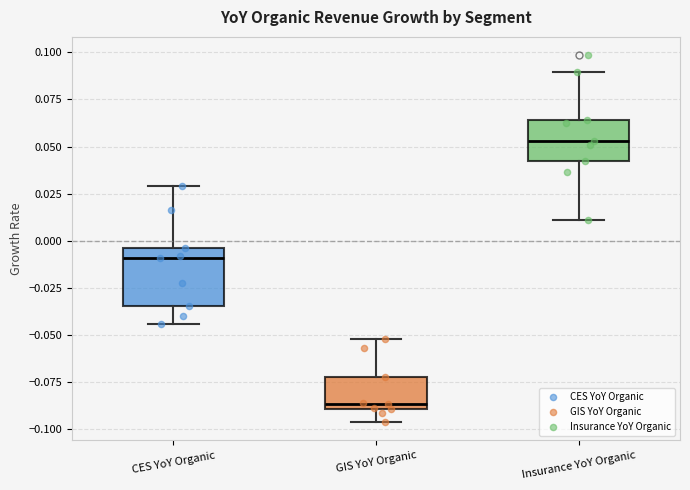

Which box's median line is the lowest?

GIS YoY Organic